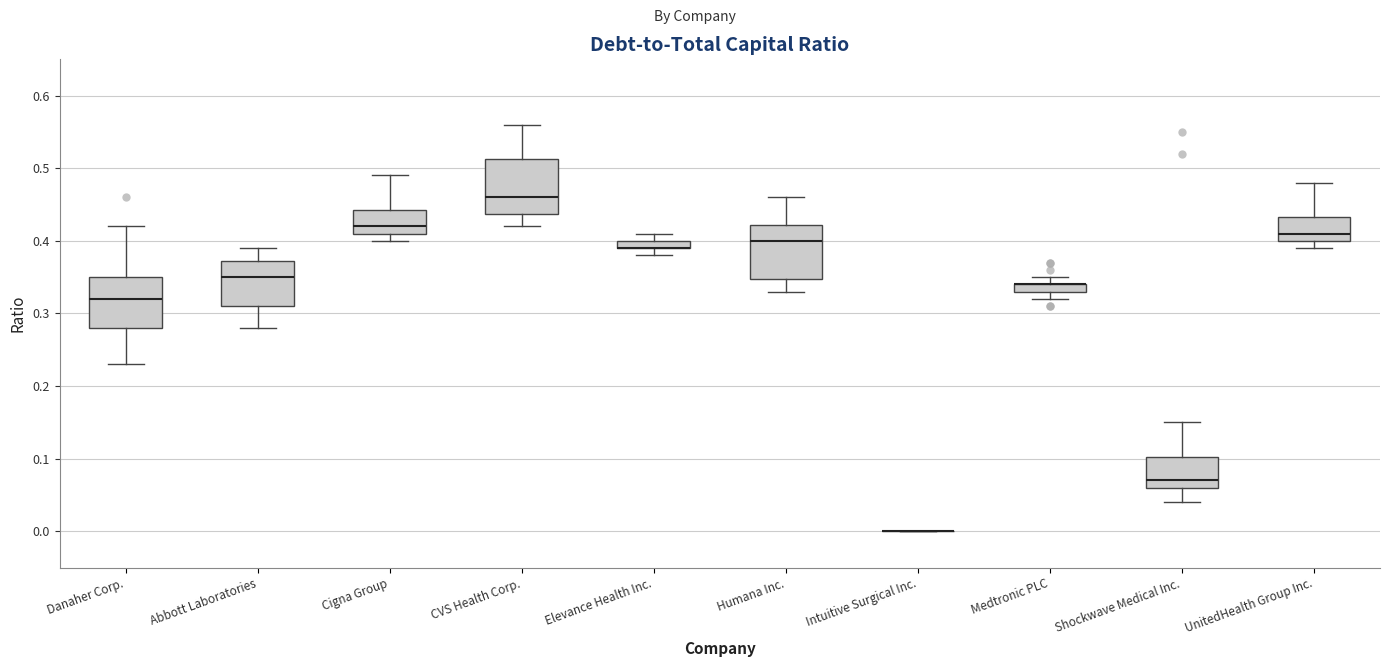

Where does the lower whisker of the box for Shockwave Medical Inc. end on the y-axis? The values are not printed on the chart, so give them approximately, as read against the axis.

0.04